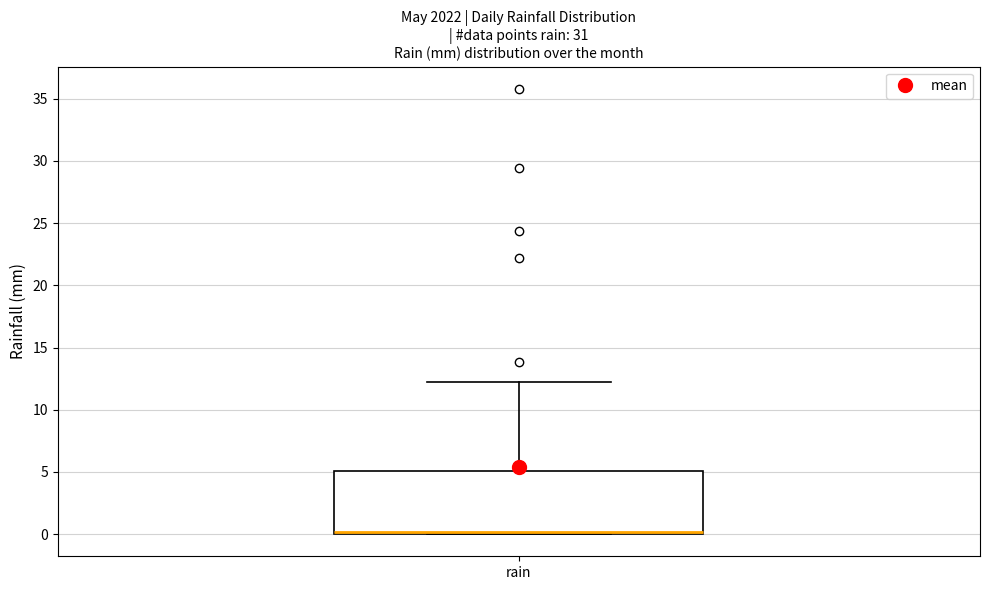

Where is the upper edge of the box for rain on the y-axis? The values are not printed on the chart, so give them approximately, as read against the axis.

5